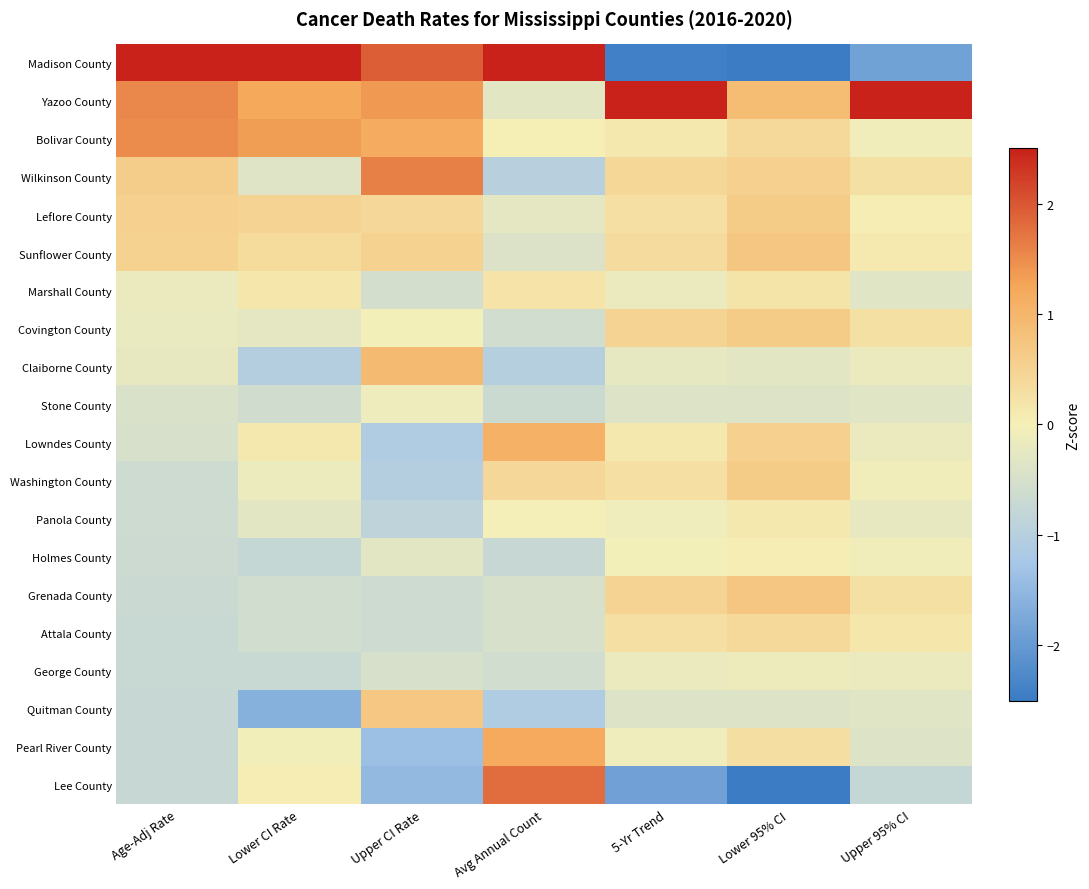

Reading left to right, list all the values displayed in this chart.

Madison County: Age-Adj Rate=3.1	Lower CI Rate=3.2	Upper CI Rate=1.9	Avg Annual Count=2.9	5-Yr Trend=-2.4	Lower 95% CI=-2.5	Upper 95% CI=-1.9
Yazoo County: Age-Adj Rate=1.5	Lower CI Rate=1.2	Upper CI Rate=1.4	Avg Annual Count=-0.3	5-Yr Trend=3.0	Lower 95% CI=0.9	Upper 95% CI=3.9
Bolivar County: Age-Adj Rate=1.5	Lower CI Rate=1.3	Upper CI Rate=1.2	Avg Annual Count=0.0	5-Yr Trend=0.1	Lower 95% CI=0.4	Upper 95% CI=-0.1
Wilkinson County: Age-Adj Rate=0.6	Lower CI Rate=-0.4	Upper CI Rate=1.6	Avg Annual Count=-1.0	5-Yr Trend=0.4	Lower 95% CI=0.5	Upper 95% CI=0.3
Leflore County: Age-Adj Rate=0.5	Lower CI Rate=0.5	Upper CI Rate=0.4	Avg Annual Count=-0.3	5-Yr Trend=0.3	Lower 95% CI=0.6	Upper 95% CI=0.0
Sunflower County: Age-Adj Rate=0.5	Lower CI Rate=0.4	Upper CI Rate=0.5	Avg Annual Count=-0.4	5-Yr Trend=0.3	Lower 95% CI=0.7	Upper 95% CI=0.1
Marshall County: Age-Adj Rate=-0.2	Lower CI Rate=0.2	Upper CI Rate=-0.5	Avg Annual Count=0.2	5-Yr Trend=-0.2	Lower 95% CI=0.2	Upper 95% CI=-0.3
Covington County: Age-Adj Rate=-0.2	Lower CI Rate=-0.3	Upper CI Rate=-0.0	Avg Annual Count=-0.6	5-Yr Trend=0.5	Lower 95% CI=0.6	Upper 95% CI=0.3
Claiborne County: Age-Adj Rate=-0.2	Lower CI Rate=-1.1	Upper CI Rate=0.9	Avg Annual Count=-1.0	5-Yr Trend=-0.2	Lower 95% CI=-0.3	Upper 95% CI=-0.2
Stone County: Age-Adj Rate=-0.4	Lower CI Rate=-0.6	Upper CI Rate=-0.1	Avg Annual Count=-0.7	5-Yr Trend=-0.4	Lower 95% CI=-0.4	Upper 95% CI=-0.3
Lowndes County: Age-Adj Rate=-0.5	Lower CI Rate=0.1	Upper CI Rate=-1.1	Avg Annual Count=1.1	5-Yr Trend=0.1	Lower 95% CI=0.5	Upper 95% CI=-0.2
Washington County: Age-Adj Rate=-0.6	Lower CI Rate=-0.1	Upper CI Rate=-1.0	Avg Annual Count=0.4	5-Yr Trend=0.3	Lower 95% CI=0.6	Upper 95% CI=-0.1
Panola County: Age-Adj Rate=-0.6	Lower CI Rate=-0.3	Upper CI Rate=-0.9	Avg Annual Count=-0.0	5-Yr Trend=-0.1	Lower 95% CI=0.1	Upper 95% CI=-0.2
Holmes County: Age-Adj Rate=-0.7	Lower CI Rate=-0.8	Upper CI Rate=-0.3	Avg Annual Count=-0.7	5-Yr Trend=-0.0	Lower 95% CI=0.0	Upper 95% CI=-0.1
Grenada County: Age-Adj Rate=-0.7	Lower CI Rate=-0.6	Upper CI Rate=-0.6	Avg Annual Count=-0.5	5-Yr Trend=0.5	Lower 95% CI=0.7	Upper 95% CI=0.3
Attala County: Age-Adj Rate=-0.7	Lower CI Rate=-0.6	Upper CI Rate=-0.6	Avg Annual Count=-0.5	5-Yr Trend=0.3	Lower 95% CI=0.4	Upper 95% CI=0.2
George County: Age-Adj Rate=-0.7	Lower CI Rate=-0.7	Upper CI Rate=-0.5	Avg Annual Count=-0.6	5-Yr Trend=-0.2	Lower 95% CI=-0.1	Upper 95% CI=-0.2
Quitman County: Age-Adj Rate=-0.7	Lower CI Rate=-1.6	Upper CI Rate=0.7	Avg Annual Count=-1.1	5-Yr Trend=-0.4	Lower 95% CI=-0.4	Upper 95% CI=-0.3
Pearl River County: Age-Adj Rate=-0.8	Lower CI Rate=-0.0	Upper CI Rate=-1.4	Avg Annual Count=1.2	5-Yr Trend=-0.1	Lower 95% CI=0.3	Upper 95% CI=-0.4
Lee County: Age-Adj Rate=-0.8	Lower CI Rate=0.0	Upper CI Rate=-1.5	Avg Annual Count=1.8	5-Yr Trend=-1.9	Lower 95% CI=-3.1	Upper 95% CI=-0.8